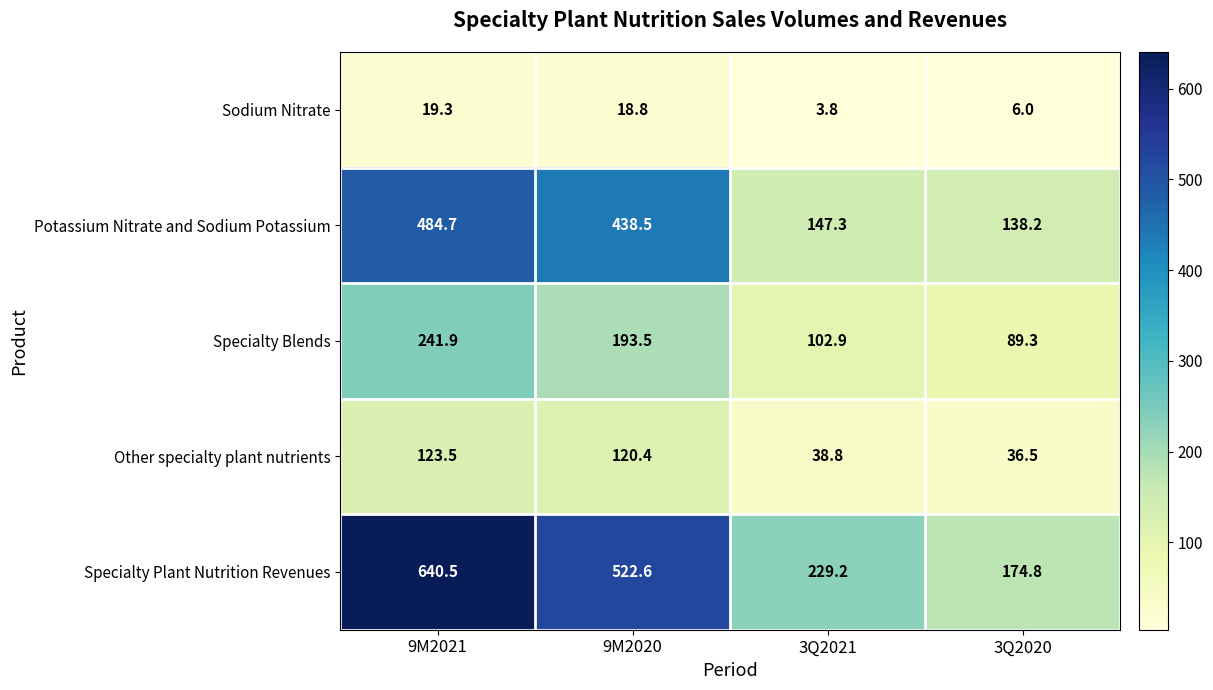

Reading left to right, extract all data points from this chart.

Sodium Nitrate: 19.3	18.8	3.8	6.0
Potassium Nitrate and Sodium Potassium: 484.7	438.5	147.3	138.2
Specialty Blends: 241.9	193.5	102.9	89.3
Other specialty plant nutrients: 123.5	120.4	38.8	36.5
Specialty Plant Nutrition Revenues: 640.5	522.6	229.2	174.8